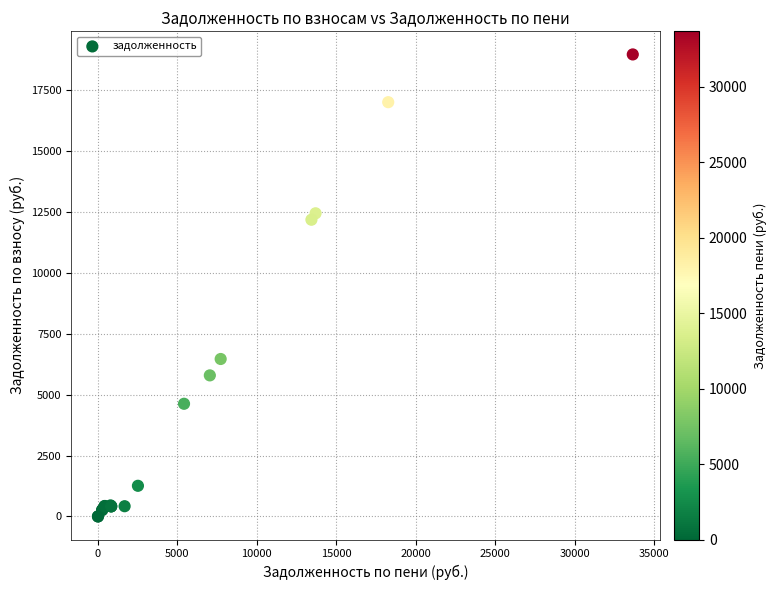

What Y value in the scatter plot is closest to 9484?

12182.0